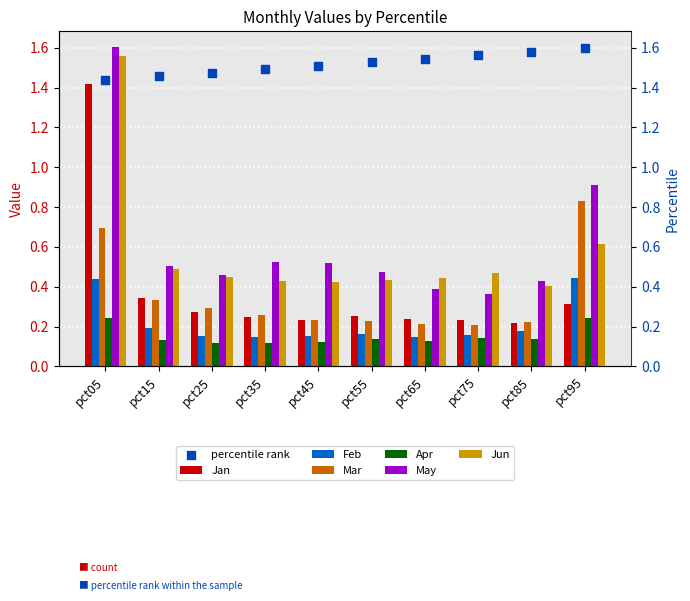

What is the total value across all series at pct65?

1.6